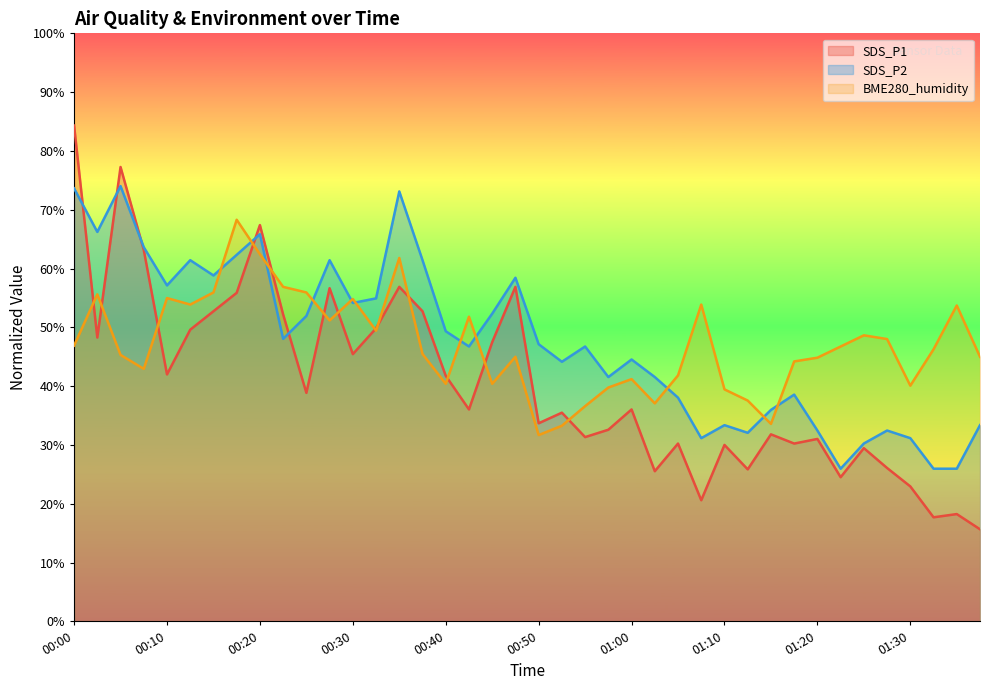

What is the value of the SDS_P1 point at the 8th from the left?

55.9